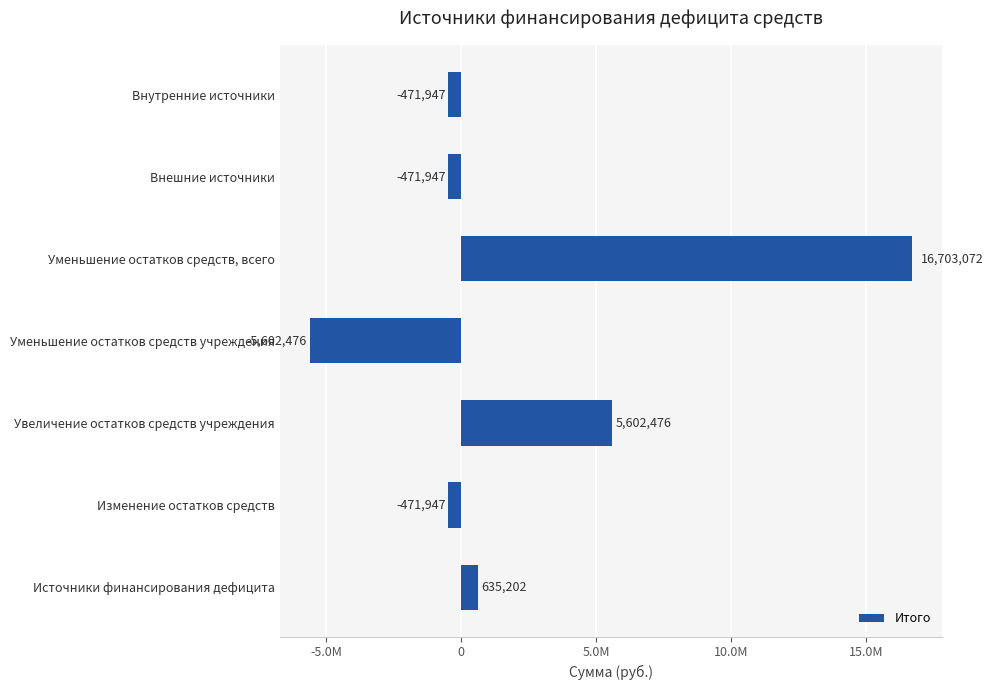

Does the chart contain any negative values?

Yes